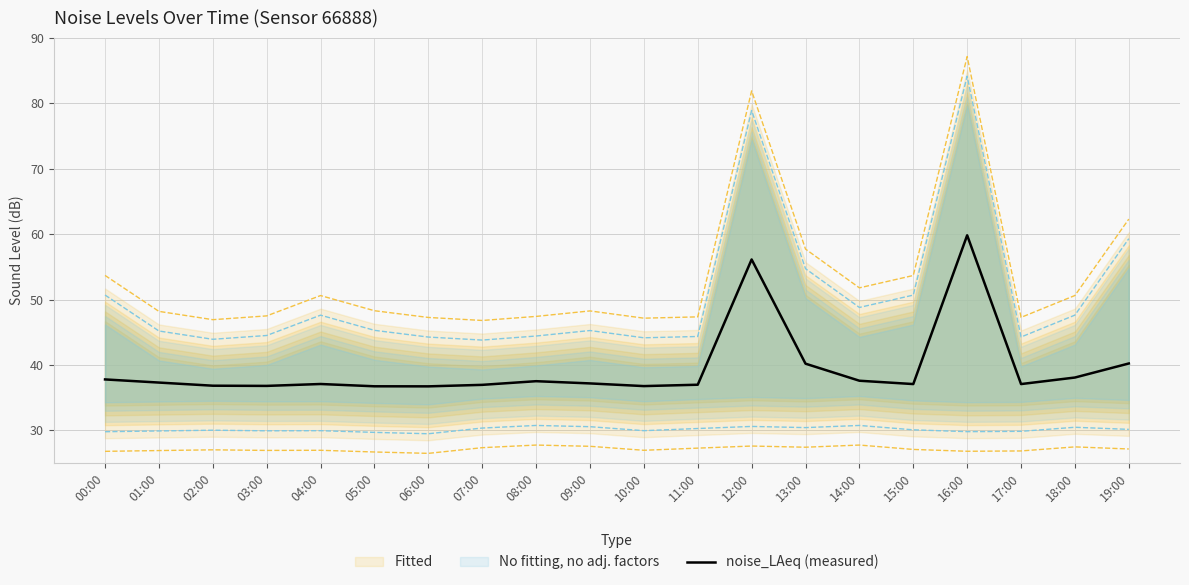

What is the sum of the values at 06:00 and 17:00?

73.8